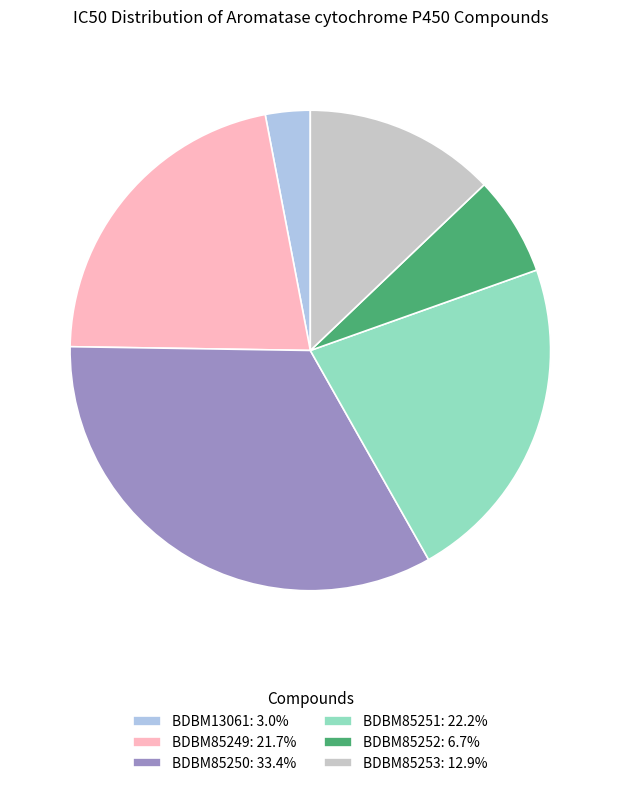

Is the sum of BDBM85253: 12.9% and BDBM85251: 22.2% greater than half?

No